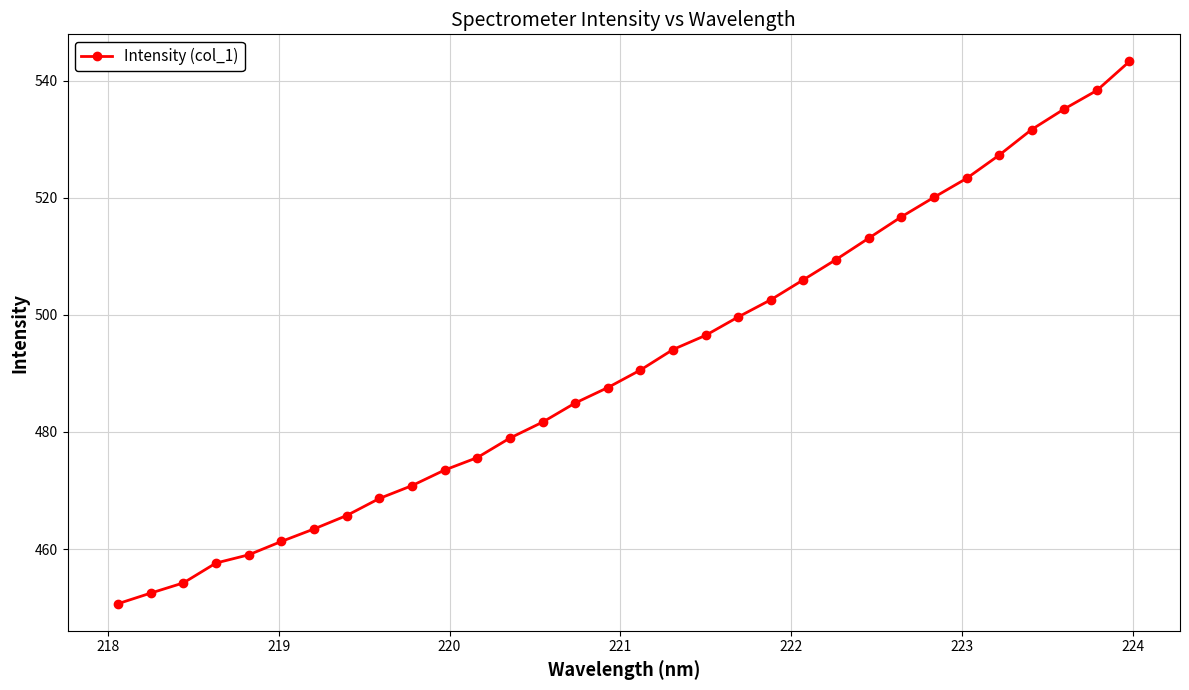

What is the difference between the maximum and minimum values?

92.6